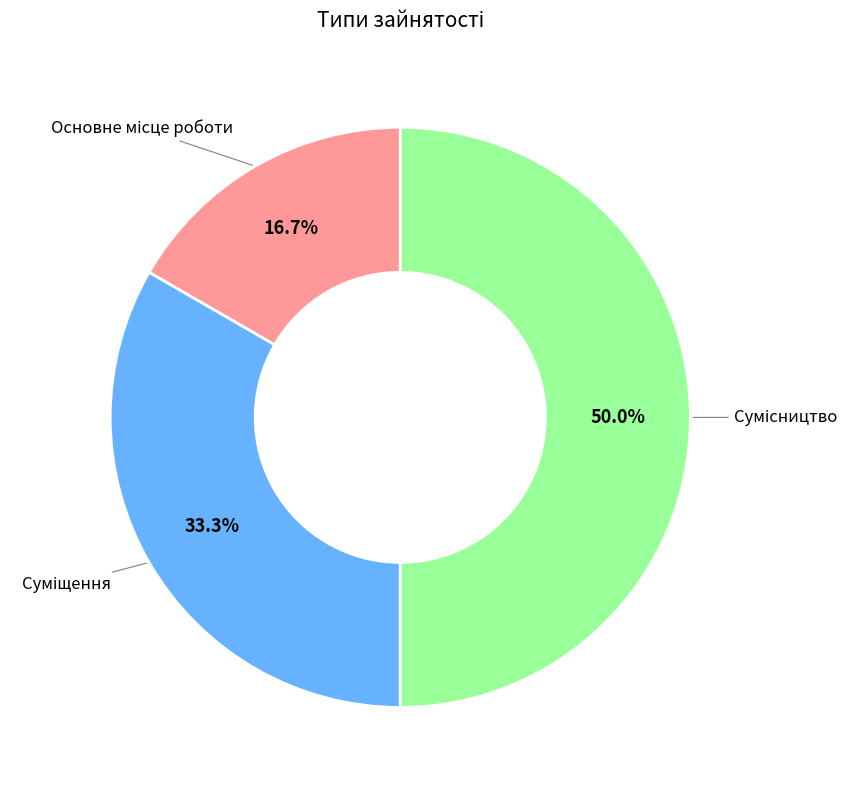

How many segments does this pie chart have?

3